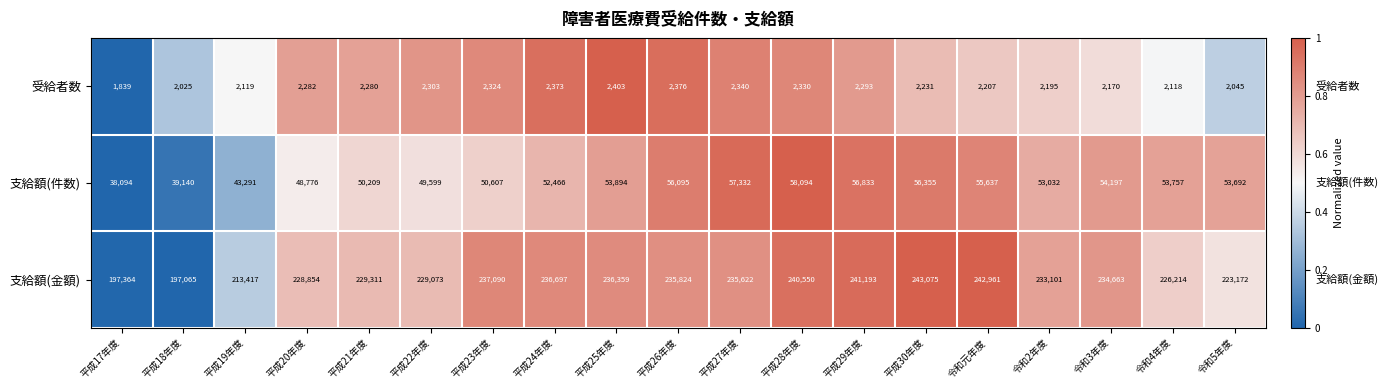

Read the 支給額(金額) value at 令和元年度.

242961